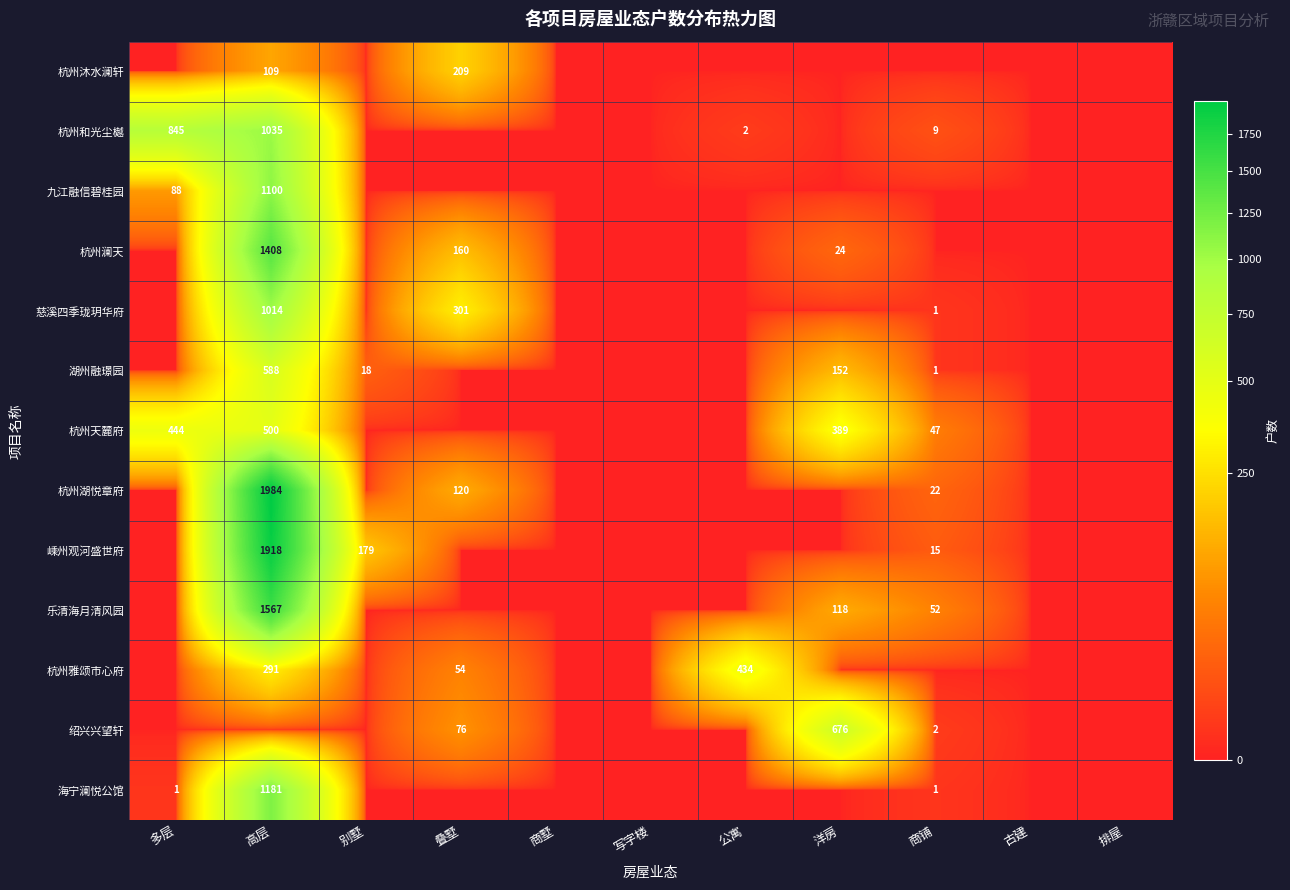

True or false: 慈溪四季珑玥华府 has a value of 1800 at 高层.

False